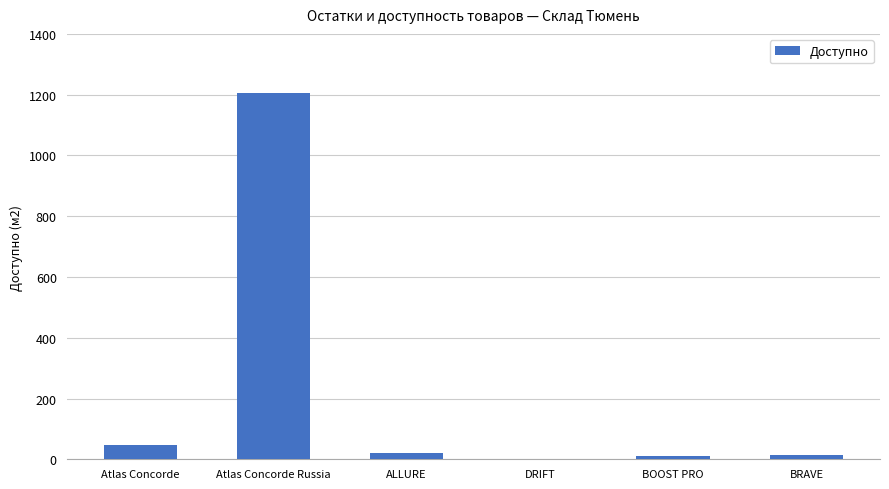

What is the change in value from Atlas Concorde to Atlas Concorde Russia?

+1157.4